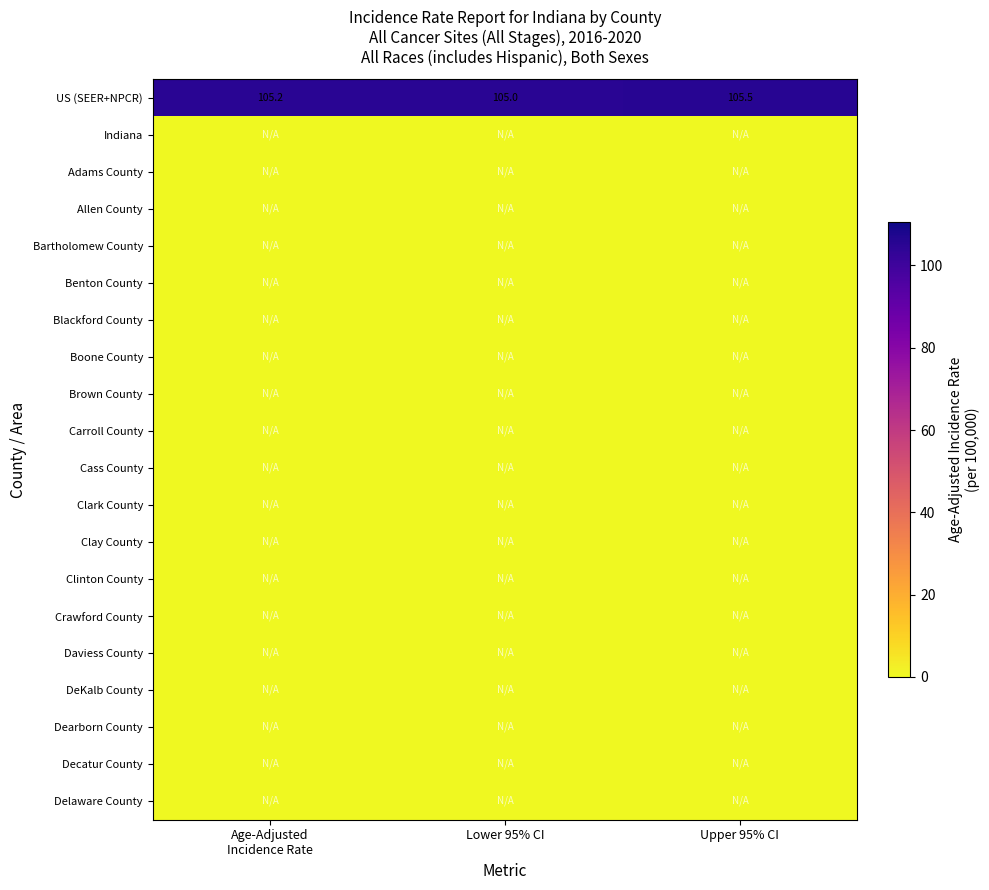

Count the number of categories in the chart.

3